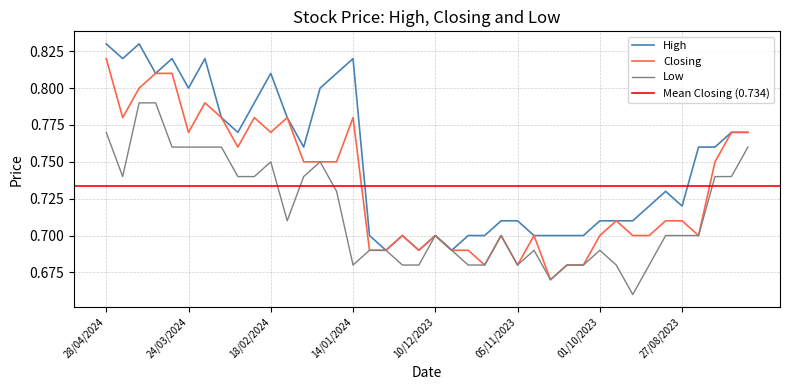

Does the chart have visible grid lines?

Yes